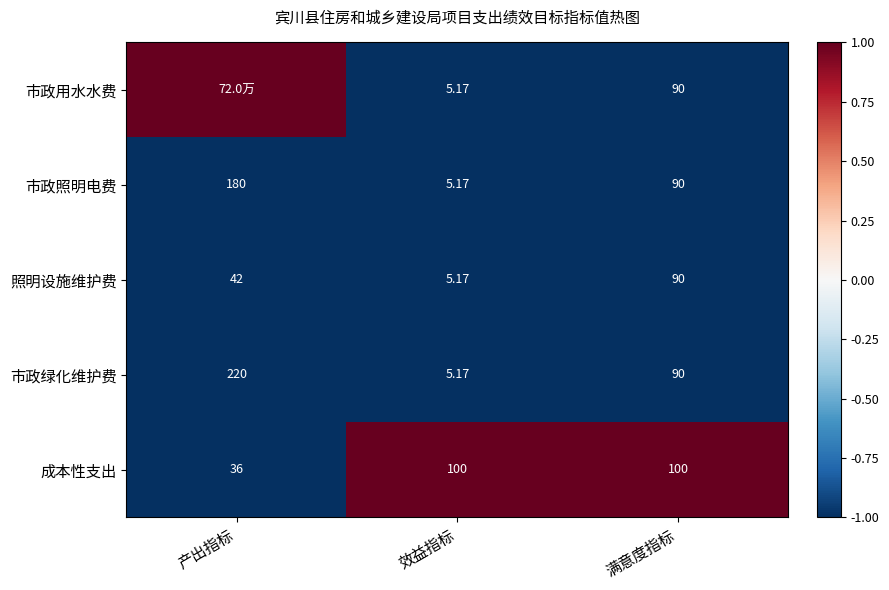

Which category has the lowest value in the 成本性支出 series?

产出指标